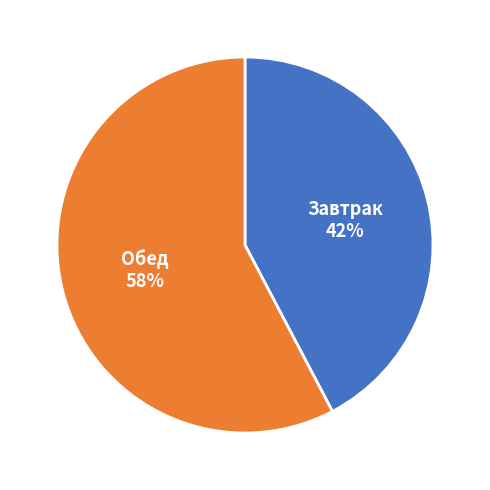

To the nearest percent, what is the average slice percentage?

50%